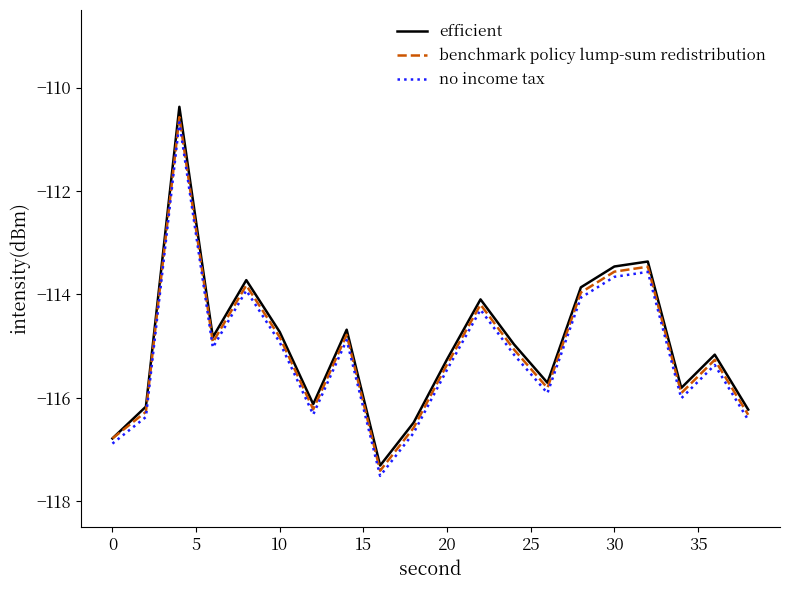

Which series has the largest range (max minus min)?

efficient